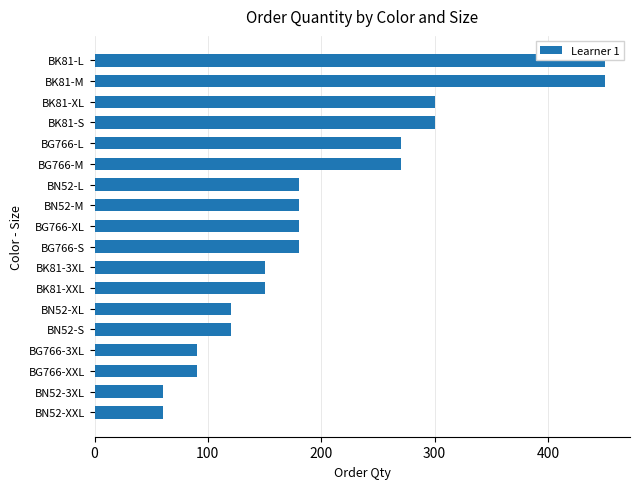

What is the ratio of the value at BK81-XL to the value at BK81-M?

0.7